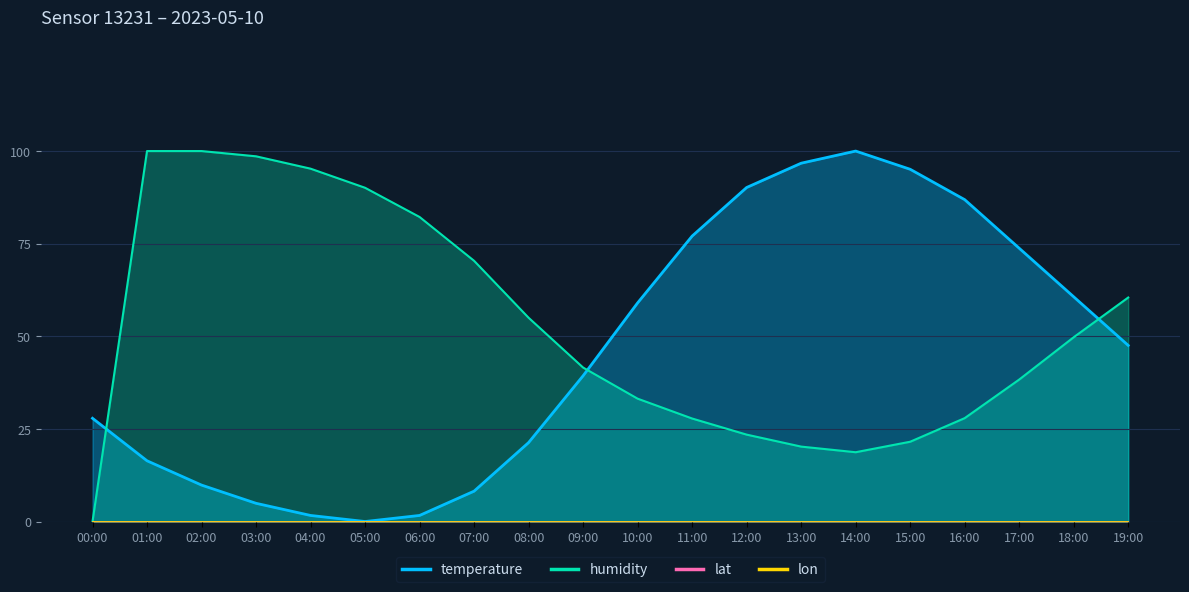

What is the label of the 16th point from the left?

15:00